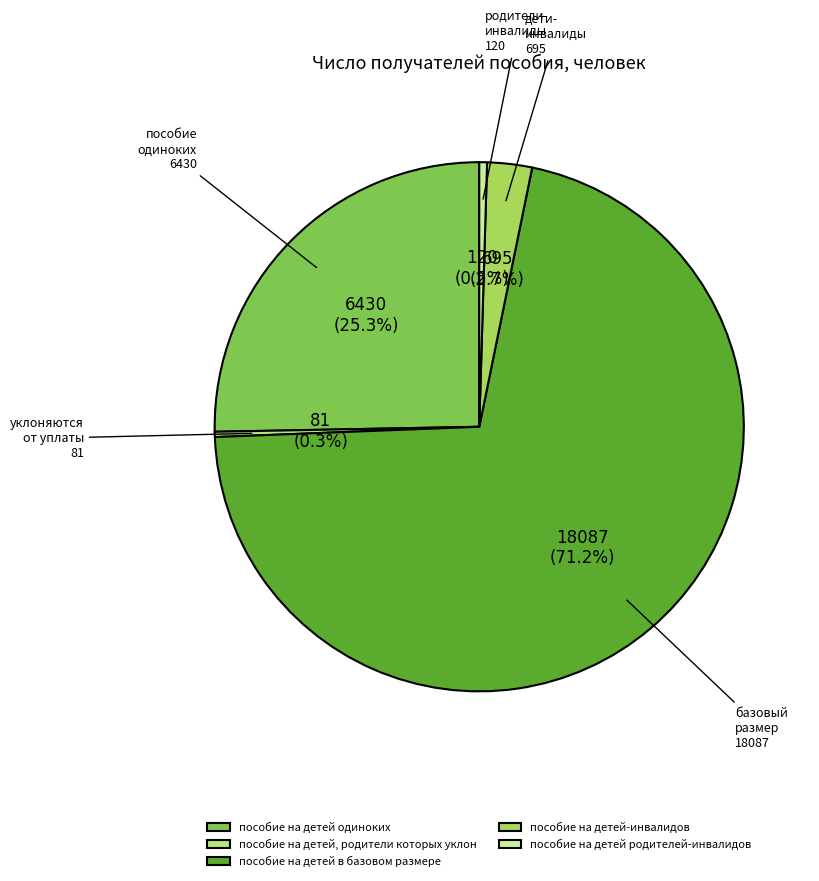

To the nearest percent, what portion does пособие на детей одиноких represent?

25%